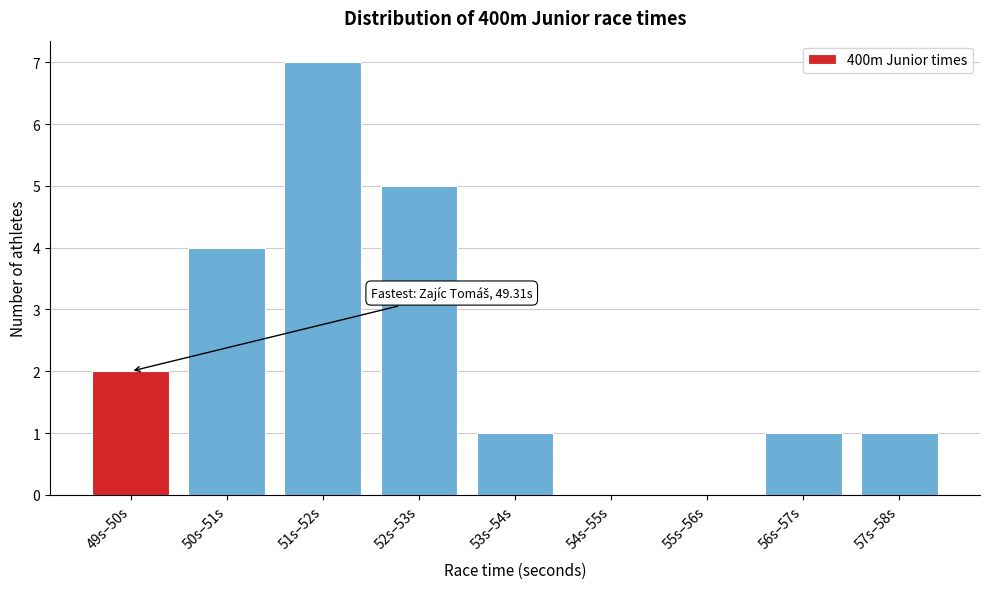

Reading right to left, transcribe all the data shown in this chart.

57s–58s=1	56s–57s=1	55s–56s=0	54s–55s=0	53s–54s=1	52s–53s=5	51s–52s=7	50s–51s=4	49s–50s=2